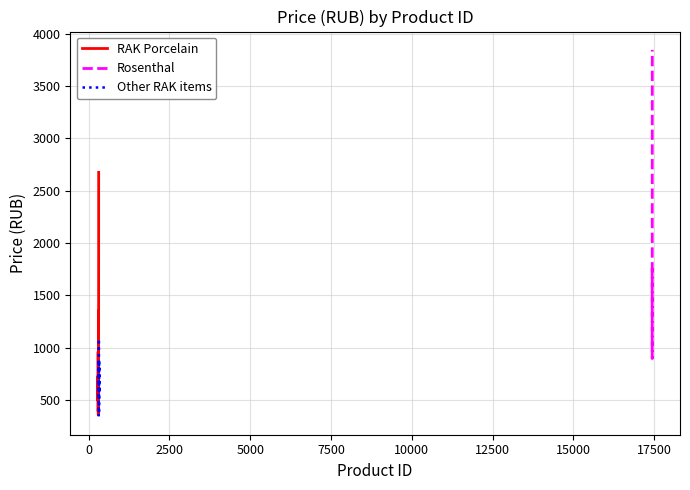

How many data points are less than 643?

10